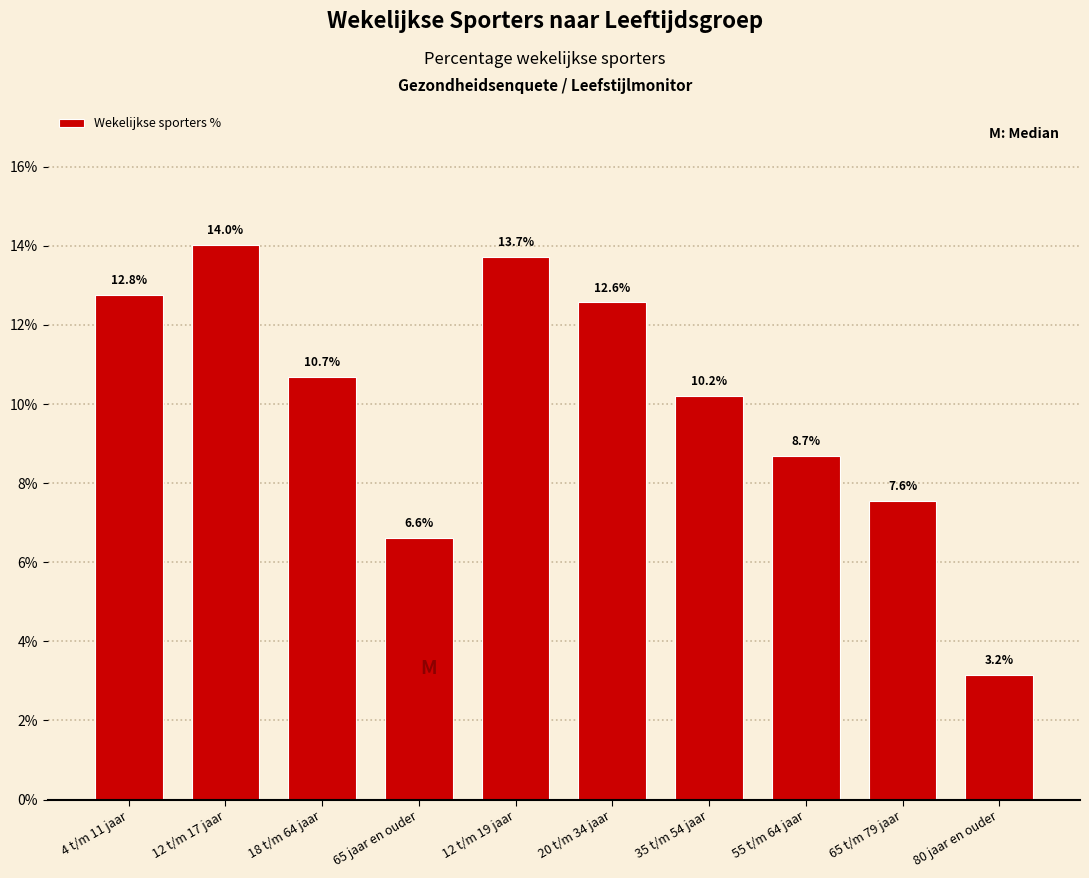

Reading left to right, list all the values displayed in this chart.

12.8	14.0	10.7	6.6	13.7	12.6	10.2	8.7	7.6	3.2